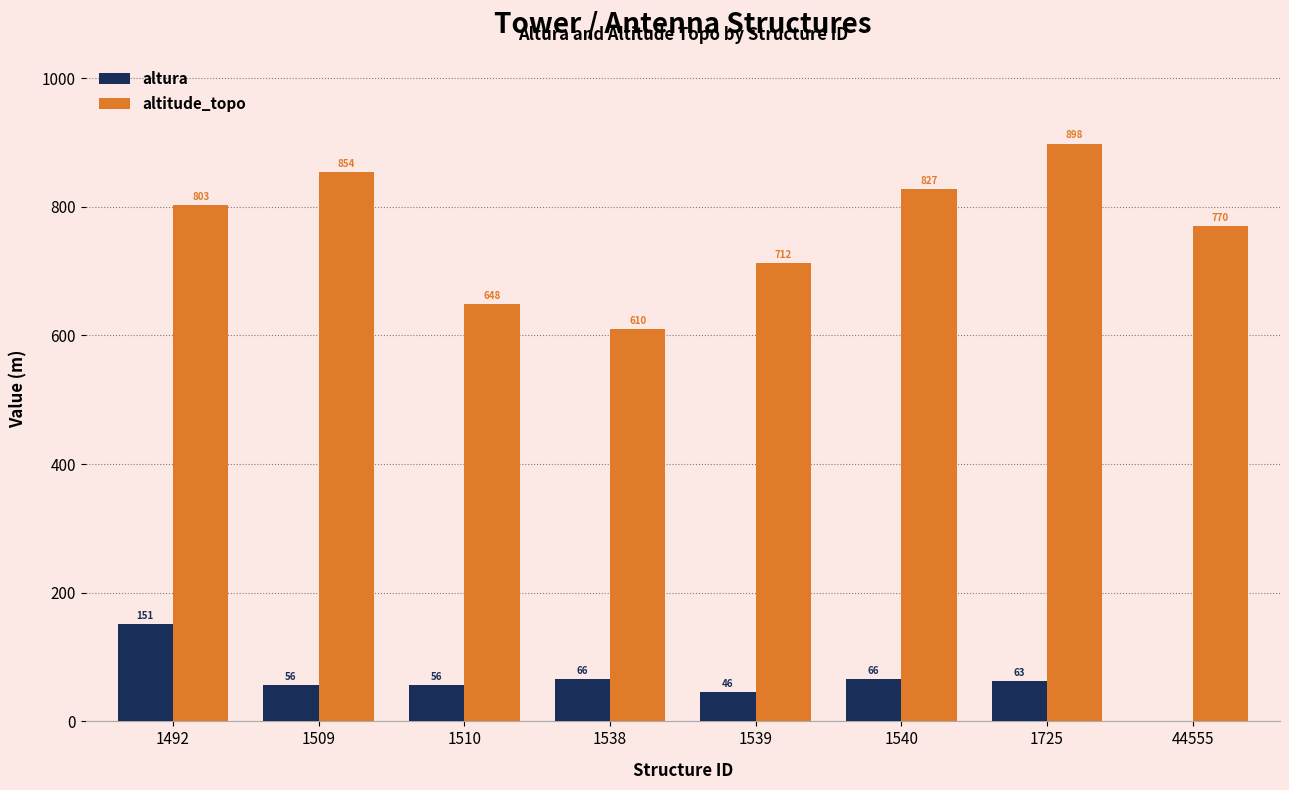

Which series has the largest total across all categories?

altitude_topo